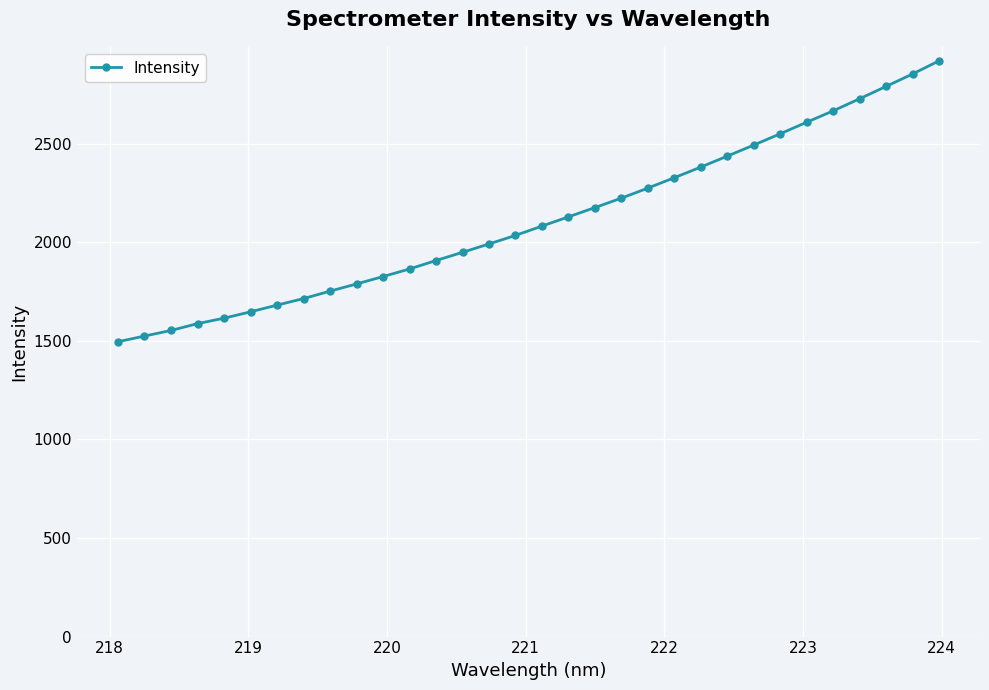

What is the maximum value shown in the chart?

2920.3